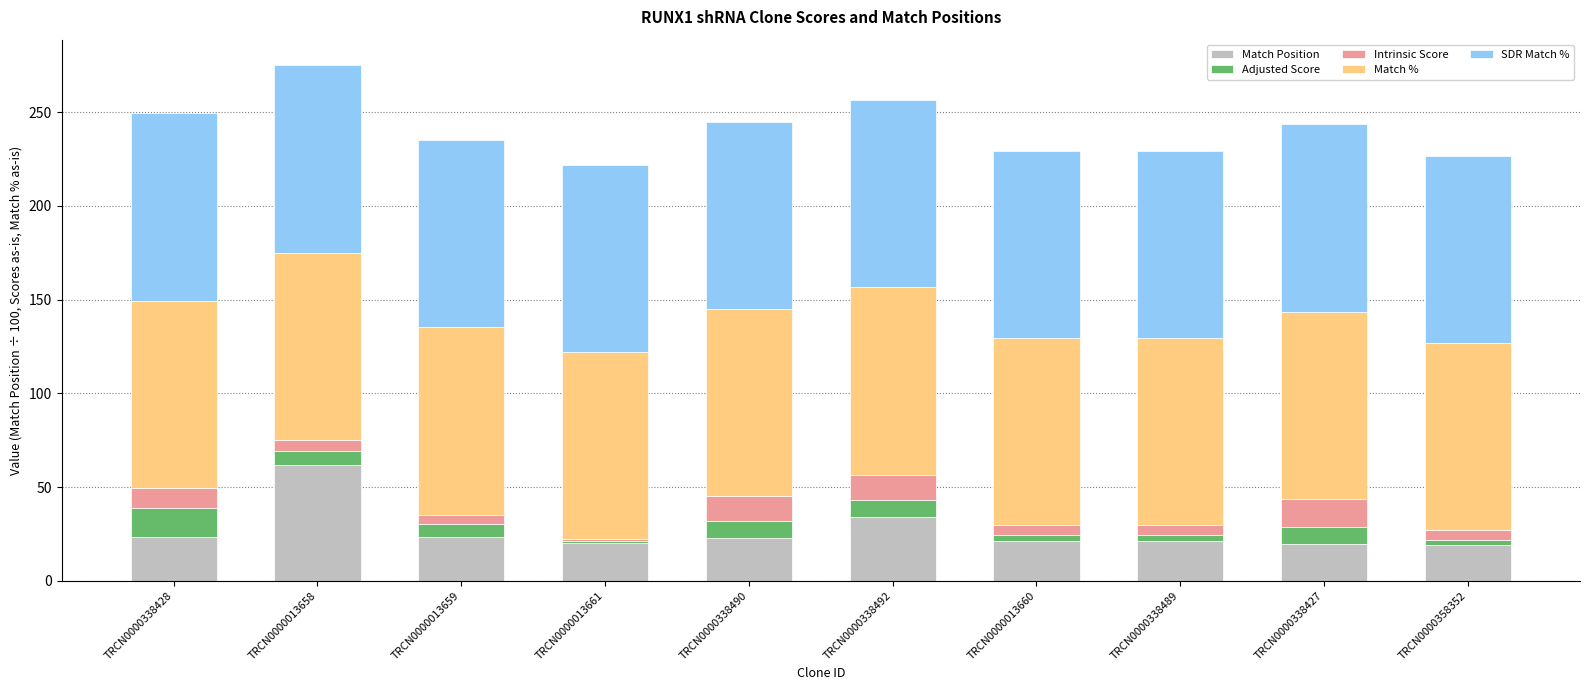

The value of Match Position at TRCN0000358352 is 9.7. True or false?

False